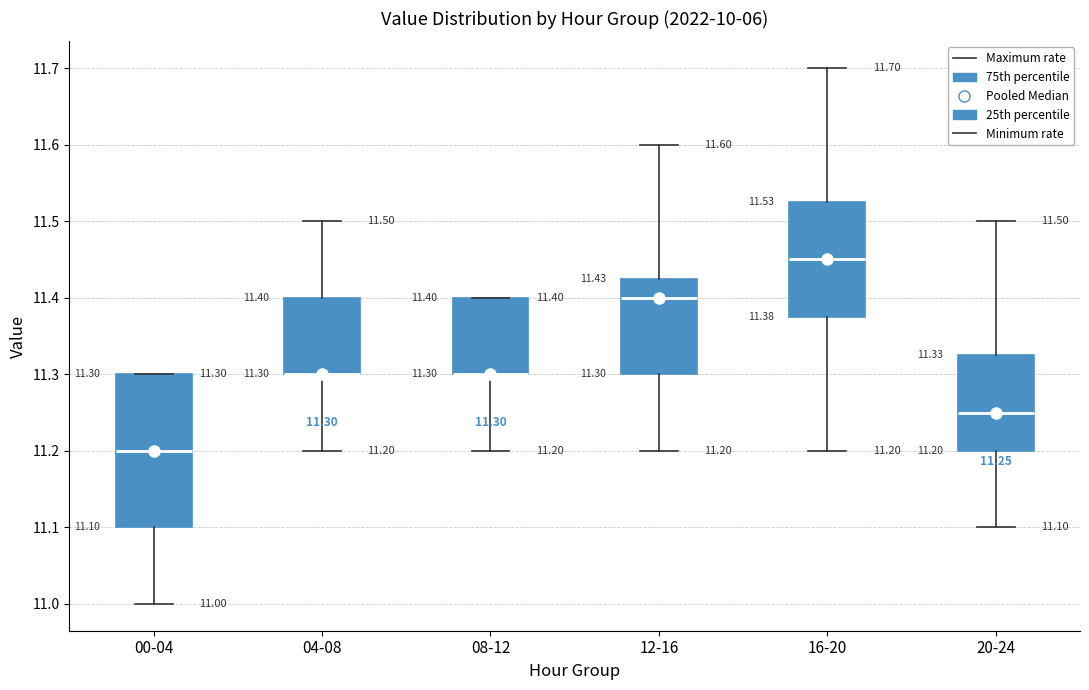

Which box is the tallest, from its lower edge to its upper edge?

00-04